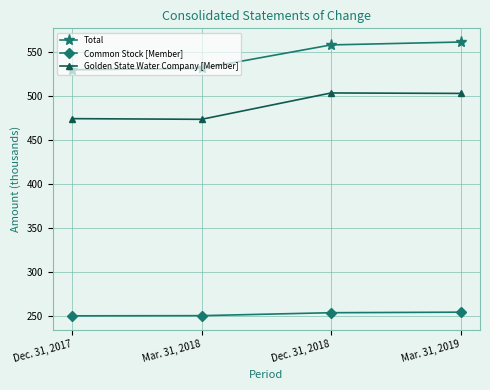

What is the greatest value displayed?

561.5